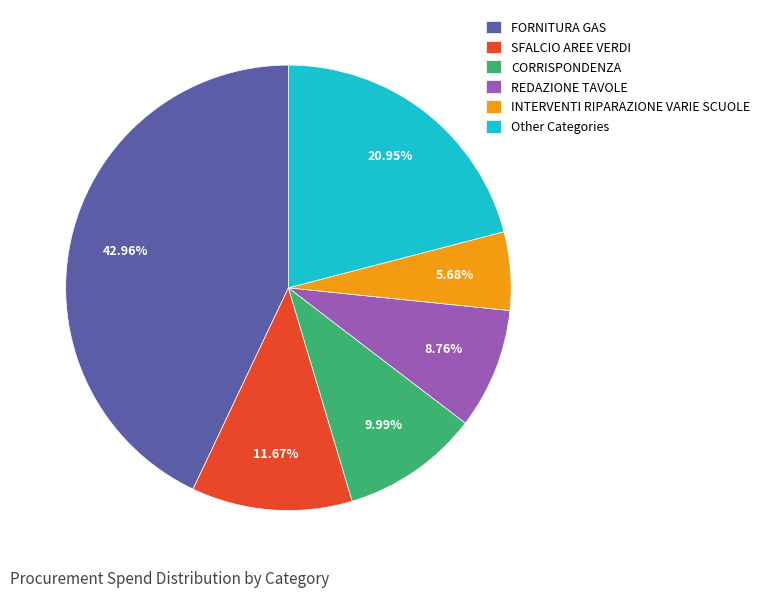

Rank the categories by value from lowest to highest.

INTERVENTI RIPARAZIONE VARIE SCUOLE, REDAZIONE TAVOLE, CORRISPONDENZA, SFALCIO AREE VERDI, Other Categories, FORNITURA GAS